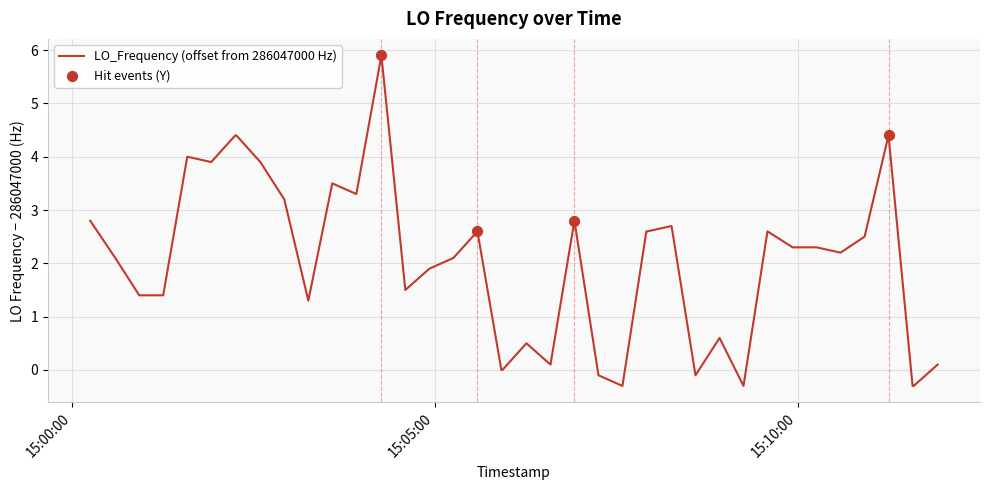

What is the maximum value shown in the chart?

5.9